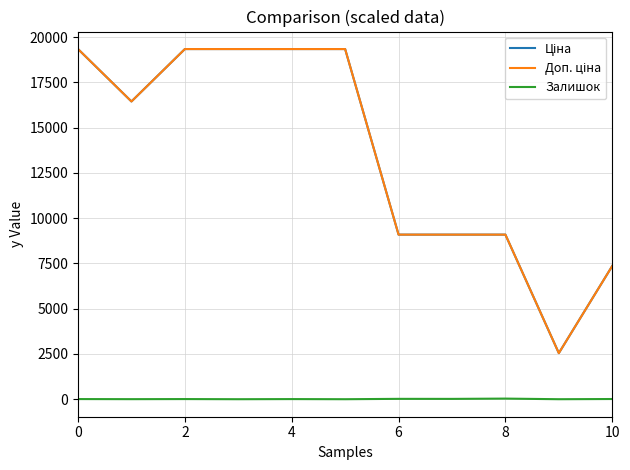

How many lines are shown in the chart?

3